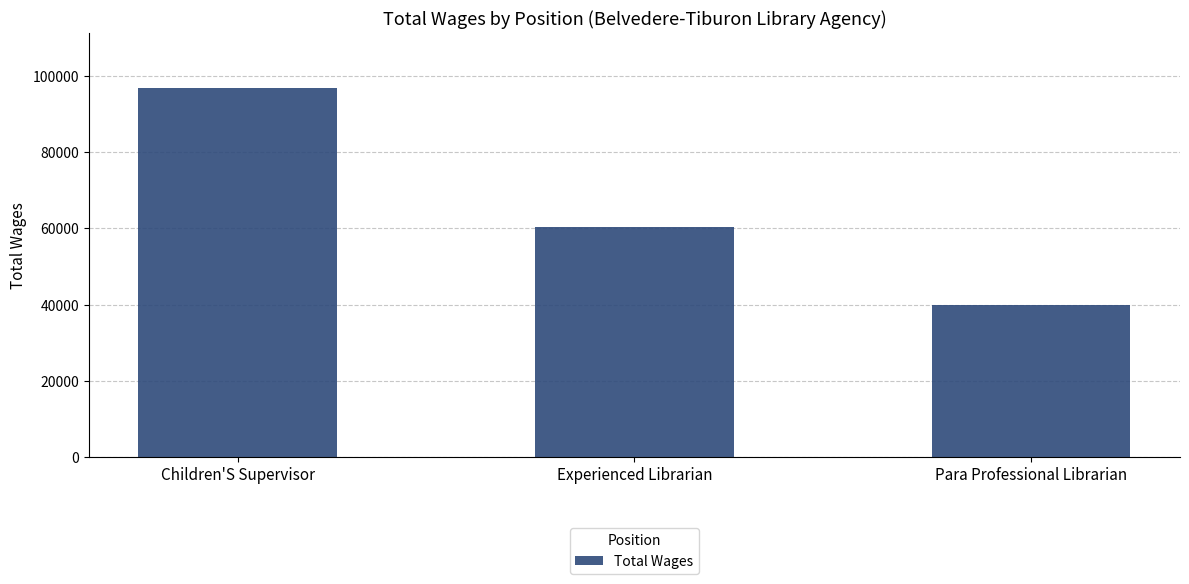

What is the sum of the values at Children'S Supervisor and Para Professional Librarian?

136712